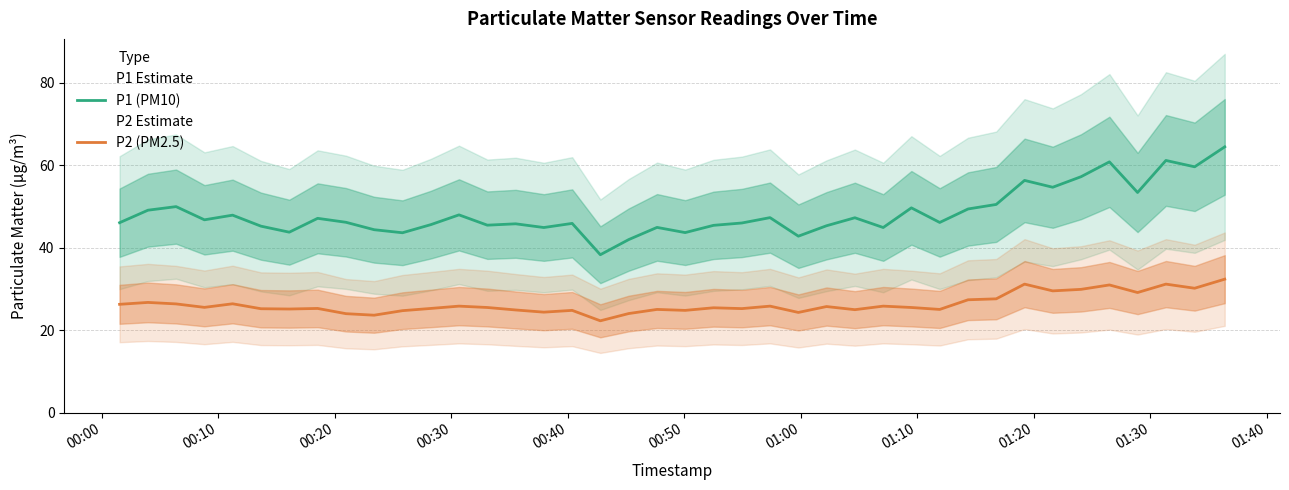

Which series has the largest range (max minus min)?

P1 (PM10)